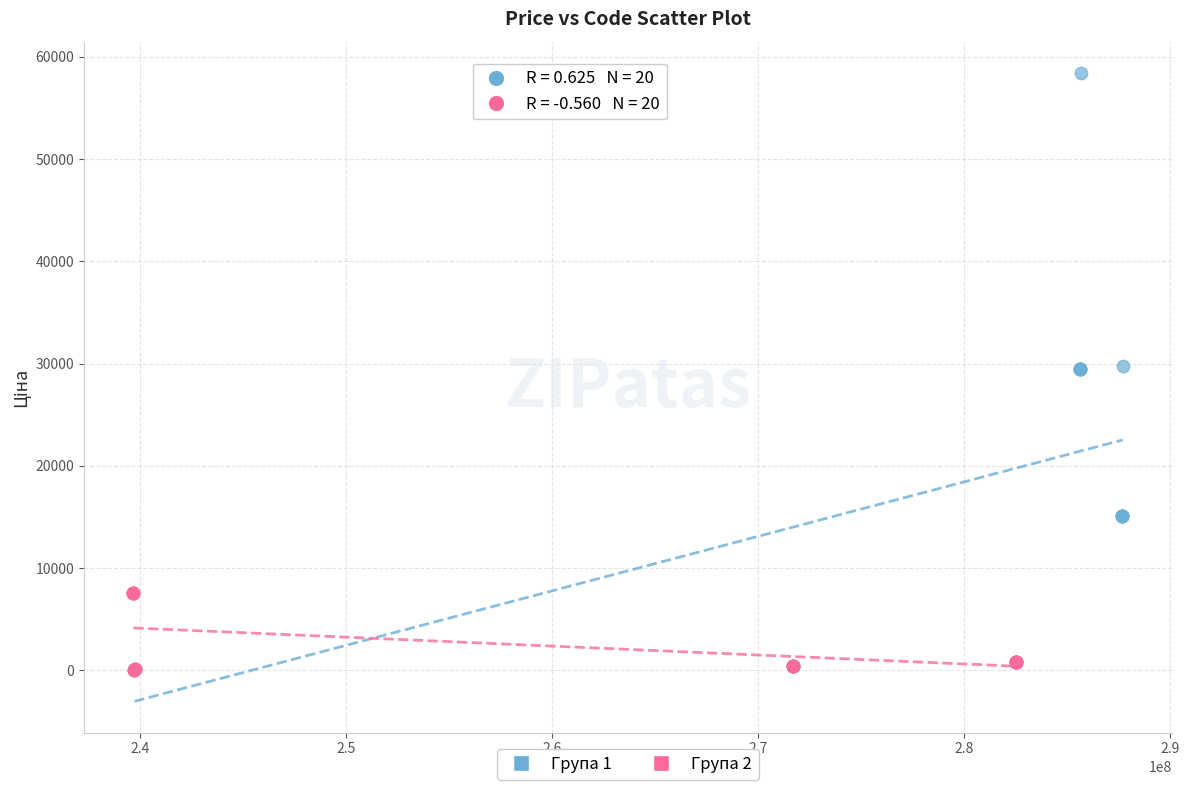

What are all the series names shown in the legend?

Група 1, Група 2